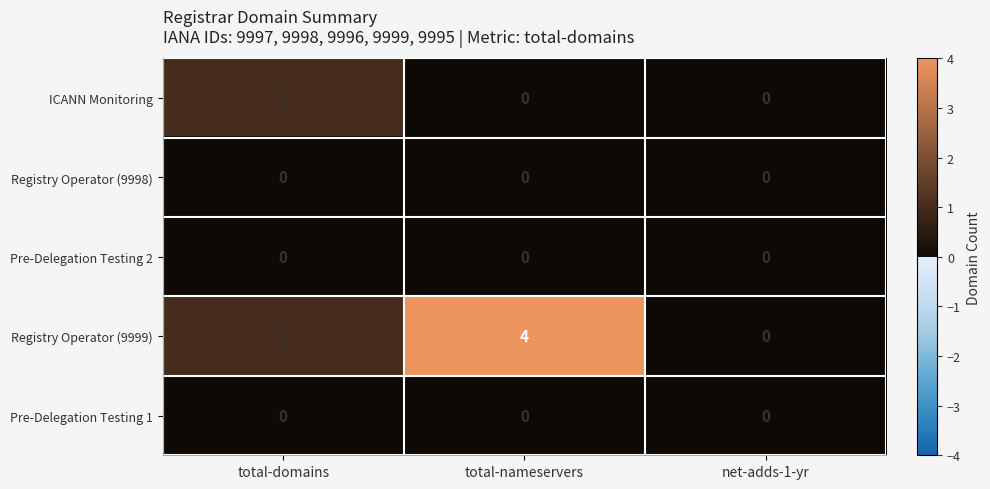

What is the highest value of the Registry Operator (9999) series?

4